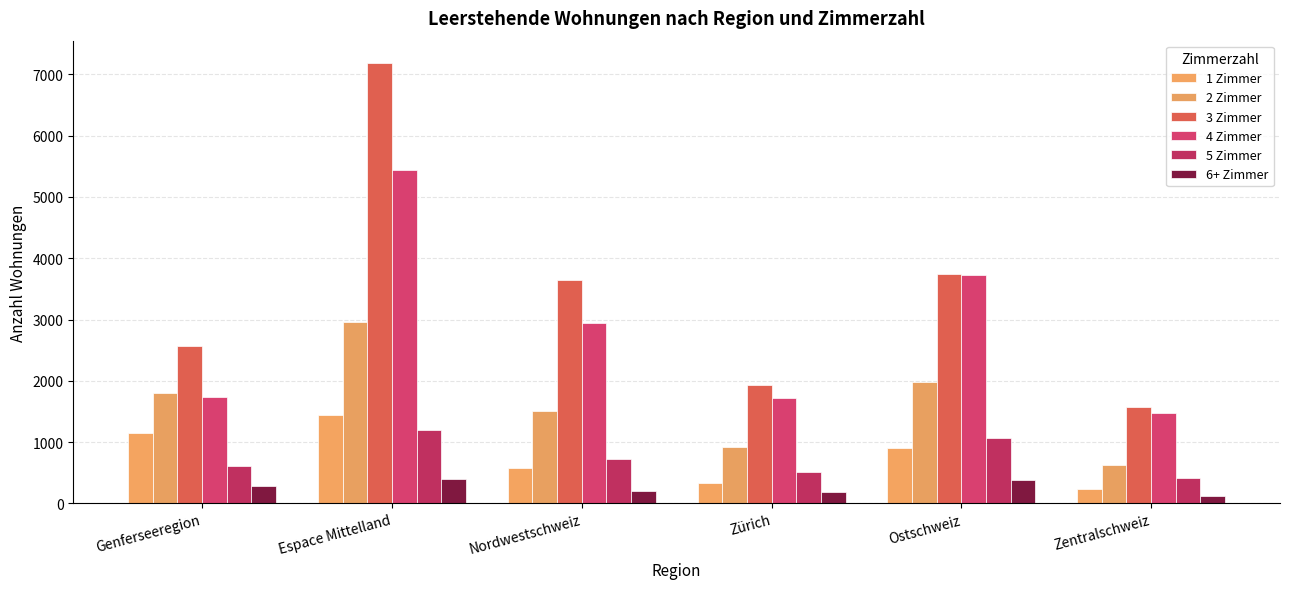

At how many categories does at least one series exceed 652?

6